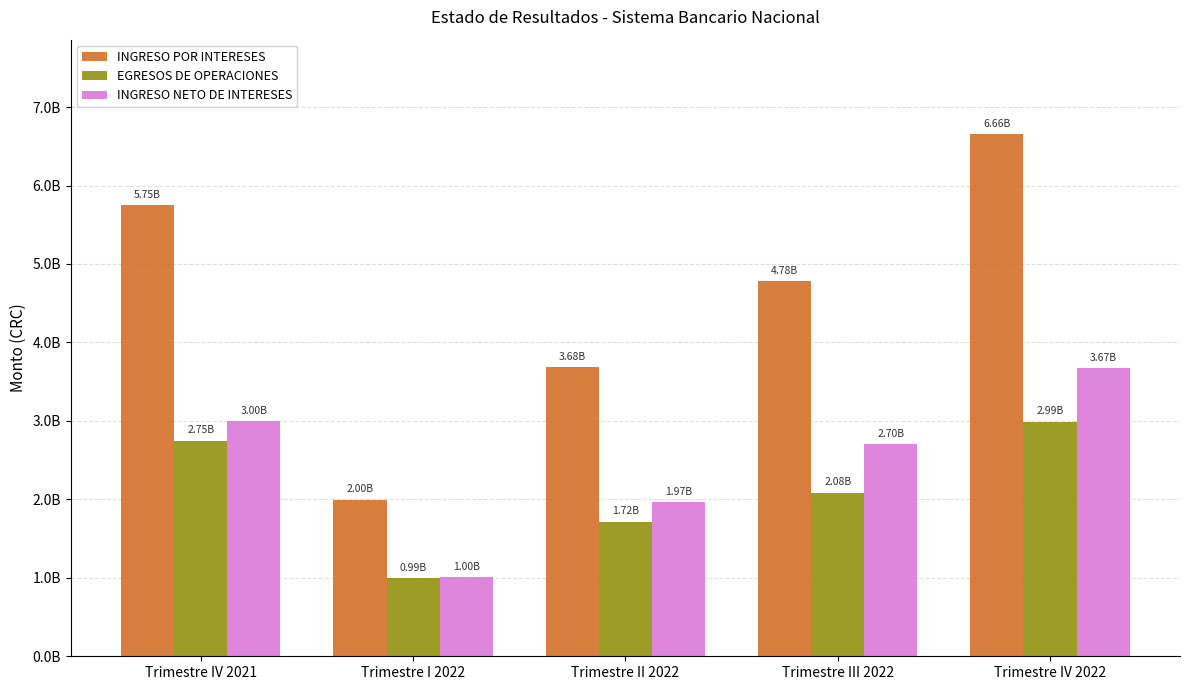

The value of INGRESO NETO DE INTERESES at Trimestre IV 2022 is 3668738357.3. True or false?

True